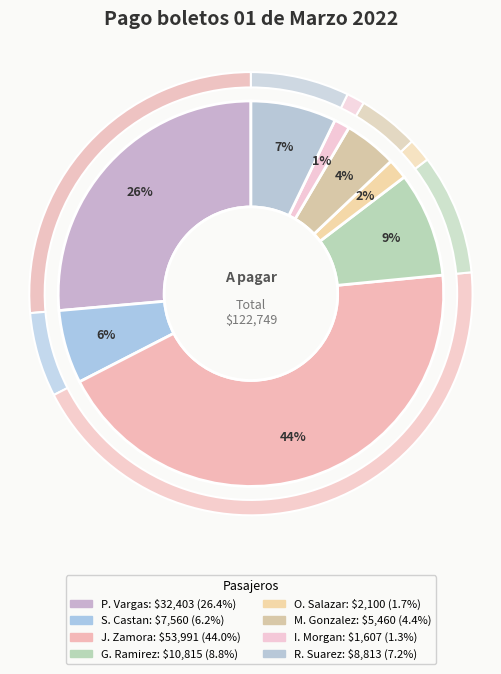

How many slices are in this pie chart?

8